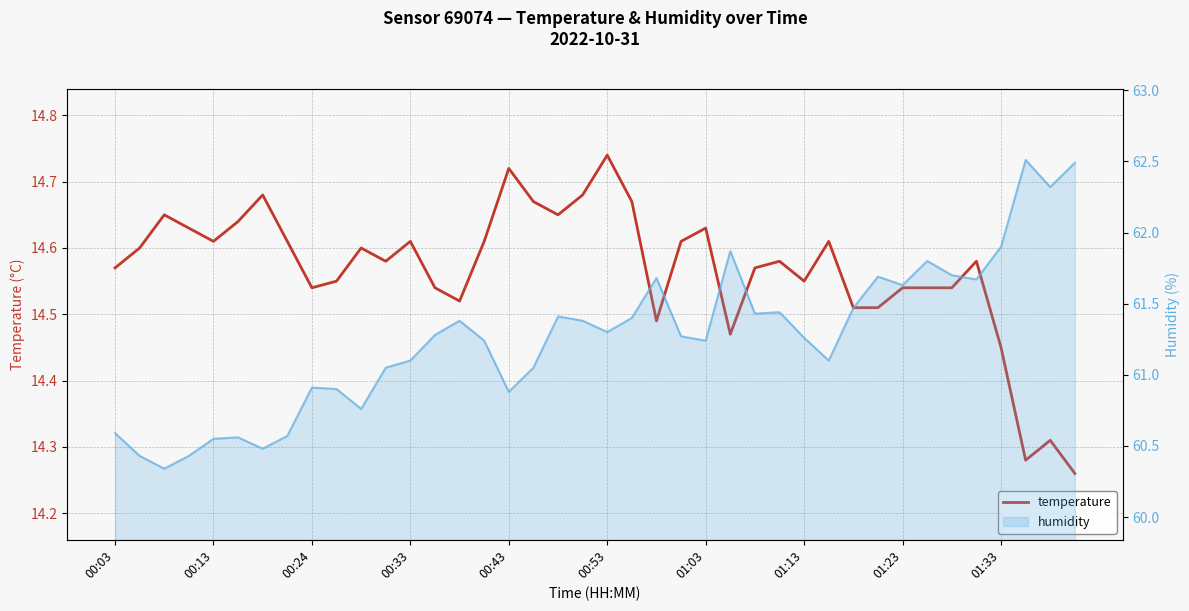

At which category is the sum across all series the highest?

37